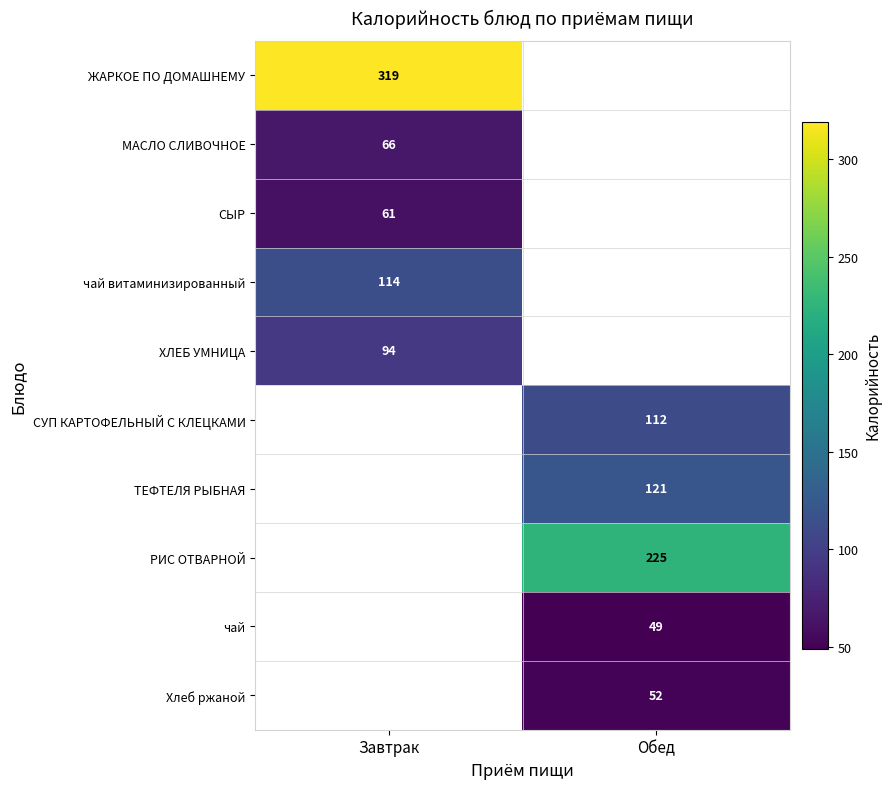

Count the number of categories in the chart.

2